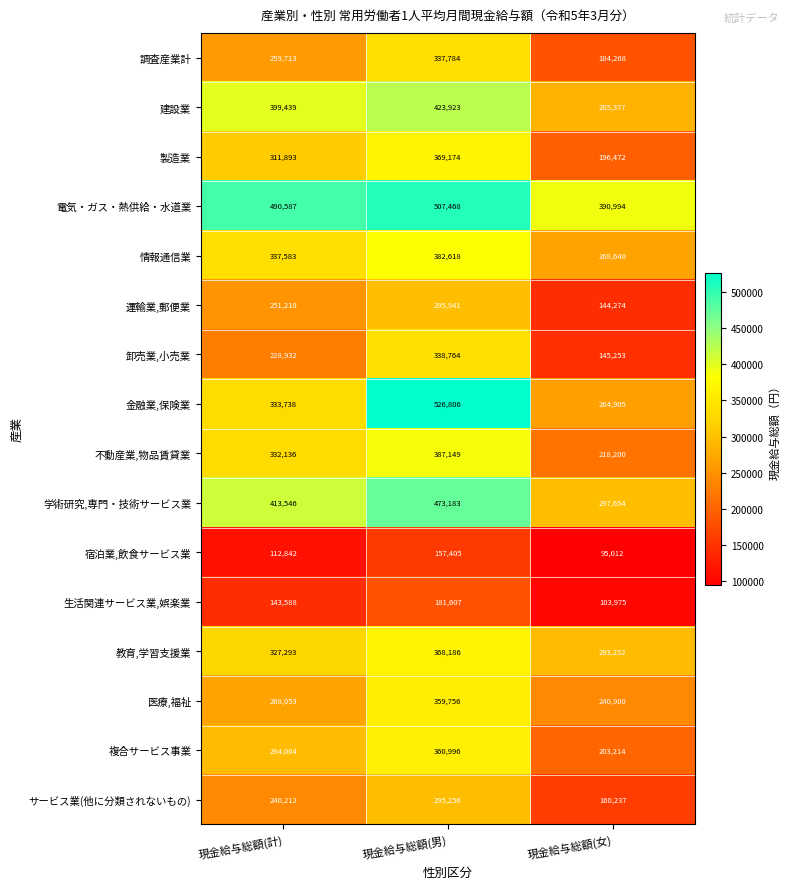

At 現金給与総額(男), list the series in order from smallest to largest.

宿泊業,飲食サービス業, 生活関連サービス業,娯楽業, サービス業(他に分類されないもの), 運輸業,郵便業, 調査産業計, 卸売業,小売業, 医療,福祉, 複合サービス事業, 教育,学習支援業, 製造業, 情報通信業, 不動産業,物品賃貸業, 建設業, 学術研究,専門・技術サービス業, 電気・ガス・熱供給・水道業, 金融業,保険業